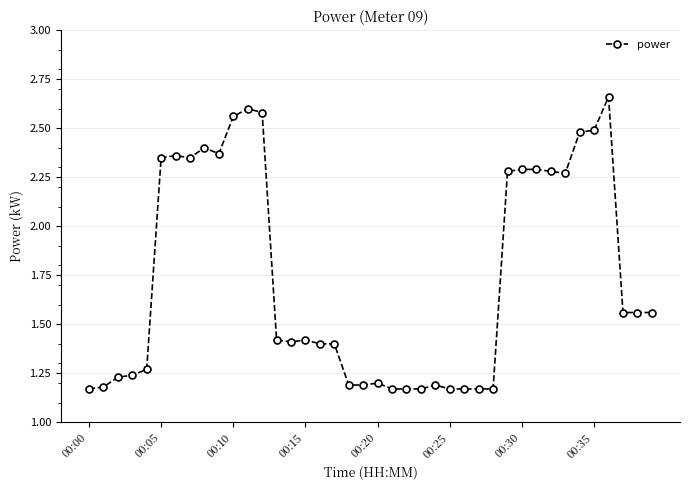

How many values are between 1 and 2?

24